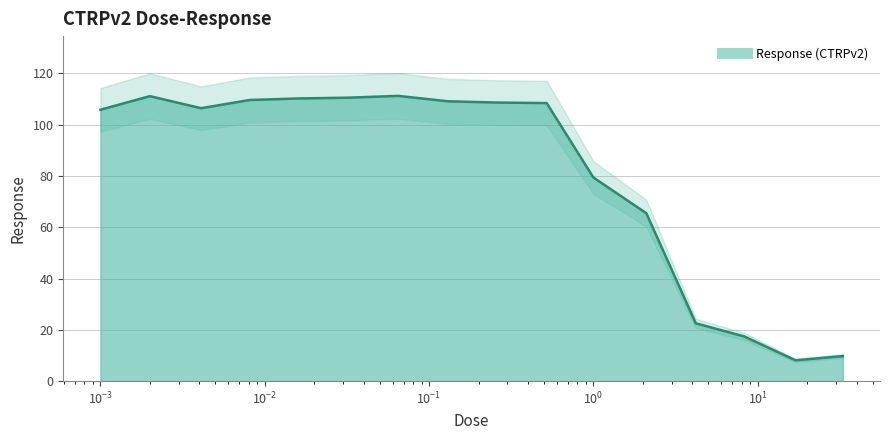

What is the label of the 8th point from the right?

0.26